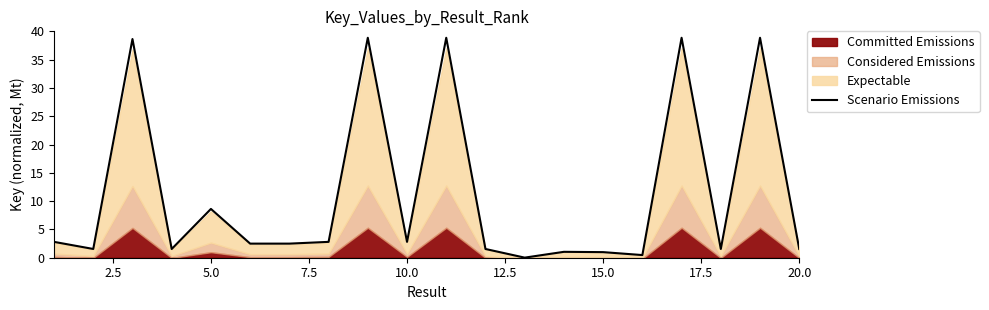

Reading right to left, transcribe all the data shown in this chart.

1.5	38.9	1.5	38.9	0.5	1.0	1.0	0.0	1.5	38.9	2.8	38.9	2.8	2.5	2.5	8.6	1.5	38.6	1.5	2.8